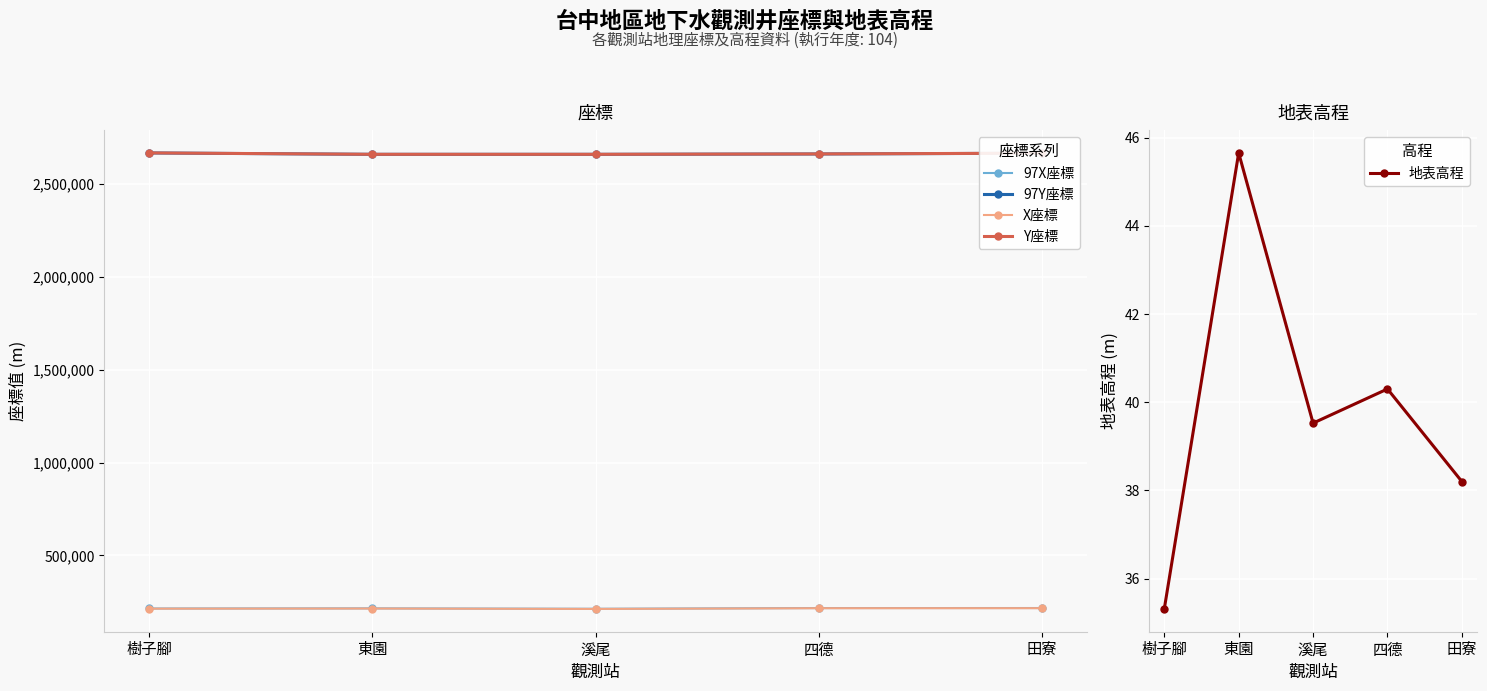

Reading left to right, list all the values displayed in this chart.

97X座標: 213898.0	214617.5	212443.8	216230.7	216430.4
97Y座標: 2667564.5	2660081.9	2660052.2	2662078.4	2666101.5
X座標: 213069.0	213788.5	211614.8	215401.7	215601.4
Y座標: 2667770.4	2660287.7	2660258.0	2662284.3	2666307.4
地表高程: 35.3	45.7	39.5	40.3	38.2